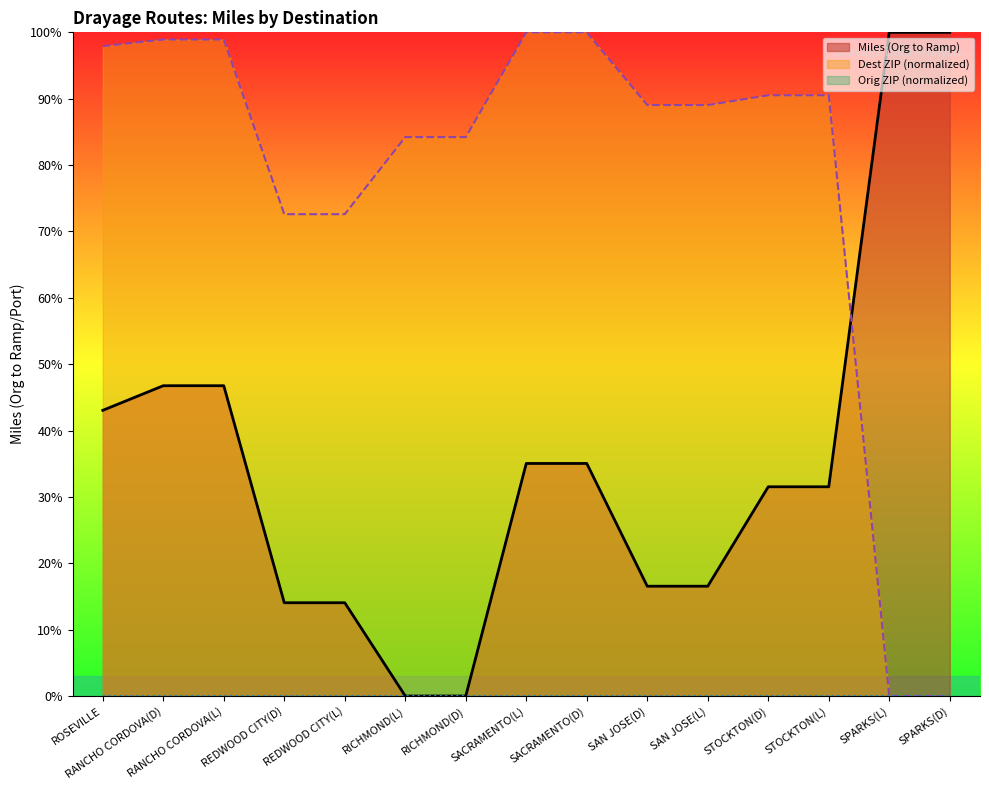

Where do Miles (Org to Ramp) and Dest ZIP (numeric) first cross each other?

STOCKTON(L) and SPARKS(L)